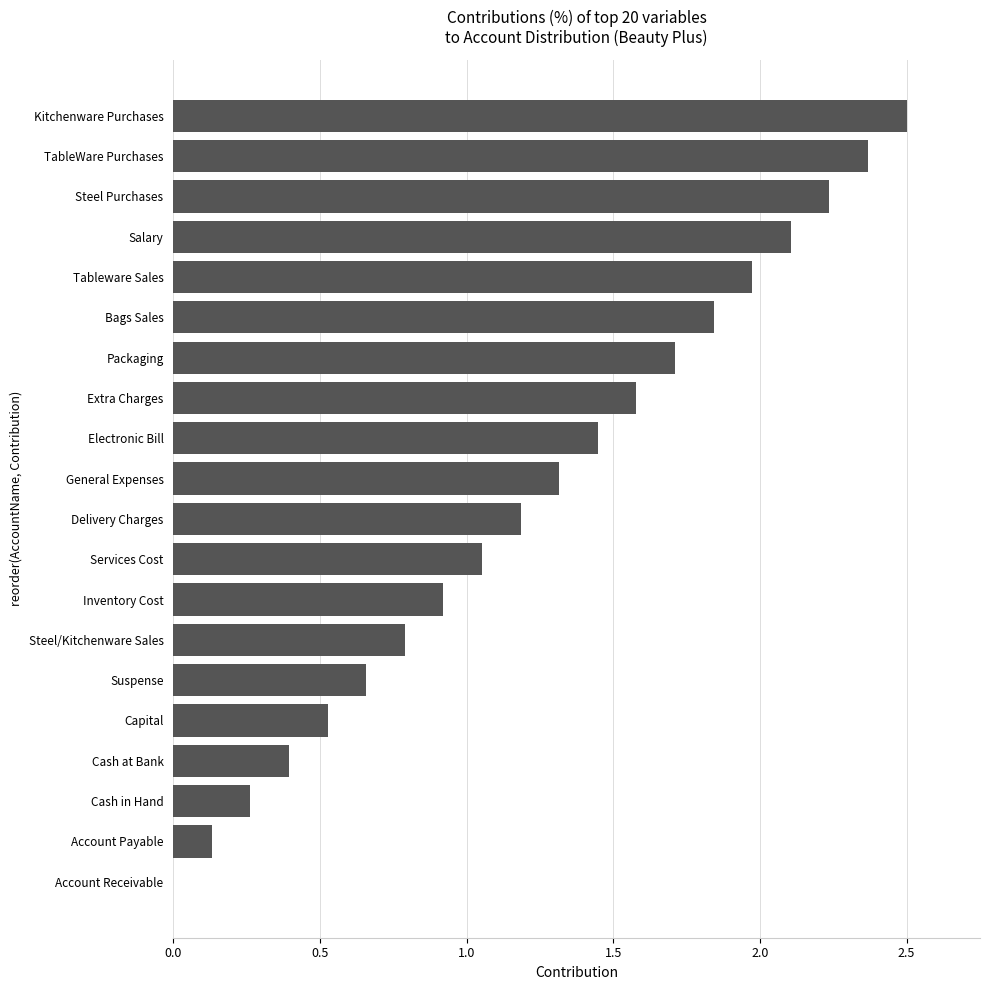

What is the sum of the values at Capital and Cash in Hand?

0.8